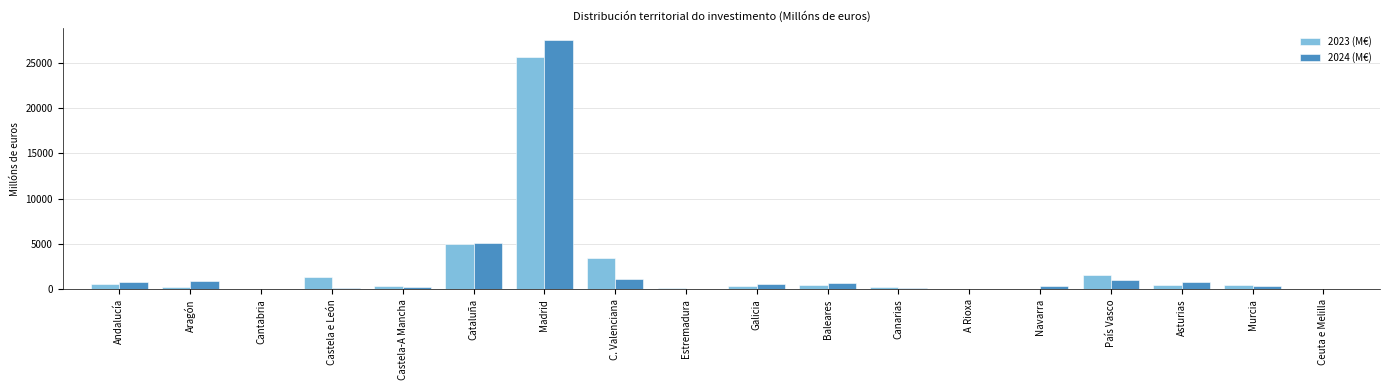

What is the total value across all series at Andalucía?

1434.5